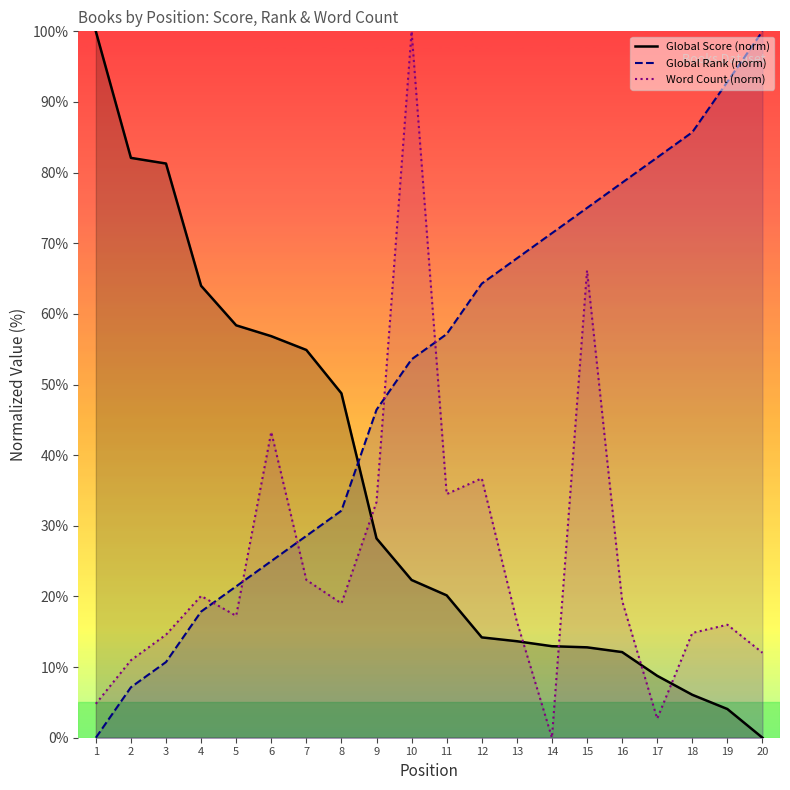

Which series has the largest range (max minus min)?

Global Score (norm)